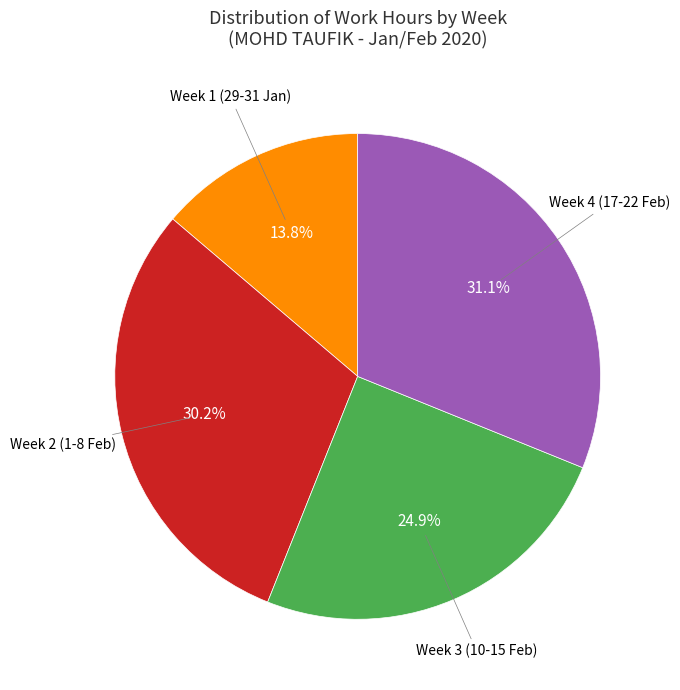

How many slices are in this pie chart?

4